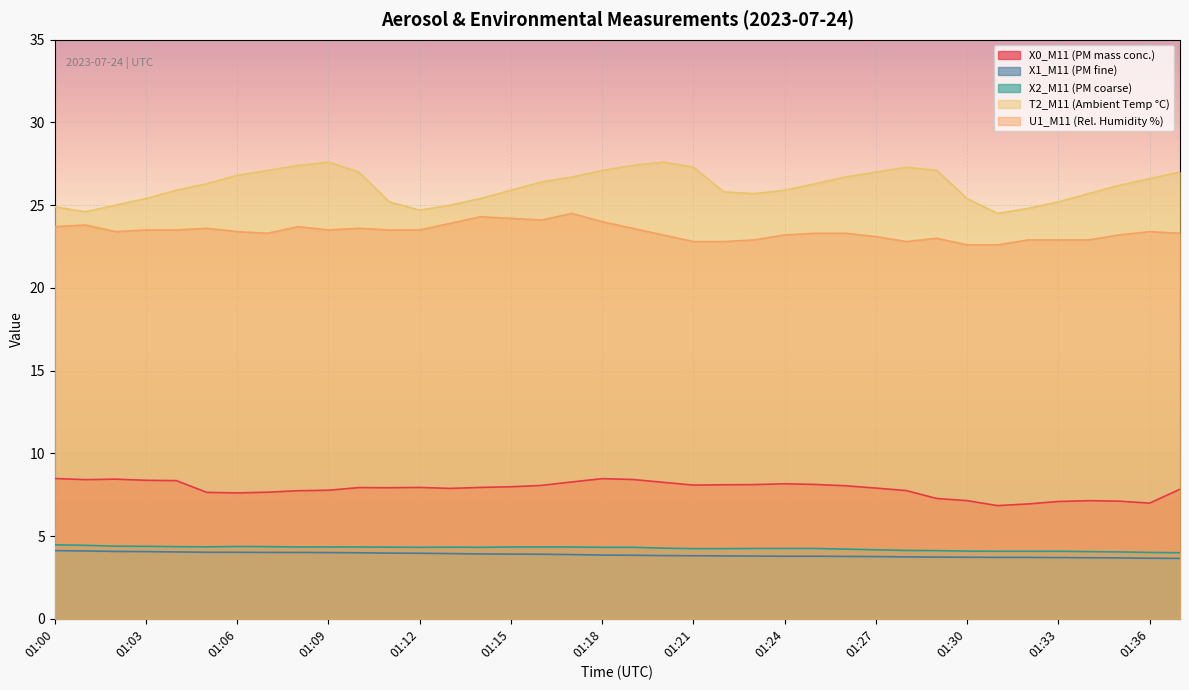

List the labels in order of X1_M11 (PM fine) value, smallest first.

01:37, 01:36, 01:35, 01:34, 01:33, 01:31, 01:32, 01:30, 01:29, 01:28, 01:27, 01:26, 01:24, 01:25, 01:23, 01:22, 01:21, 01:20, 01:19, 01:18, 01:17, 01:16, 01:15, 01:14, 01:13, 01:12, 01:11, 01:10, 01:09, 01:07, 01:08, 01:05, 01:06, 01:04, 01:03, 01:02, 01:01, 01:00